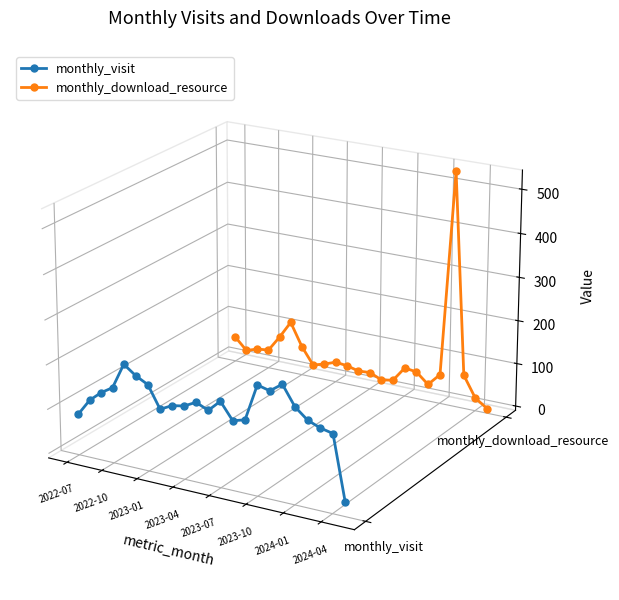

Is this an area chart (filled region under the line)?

No